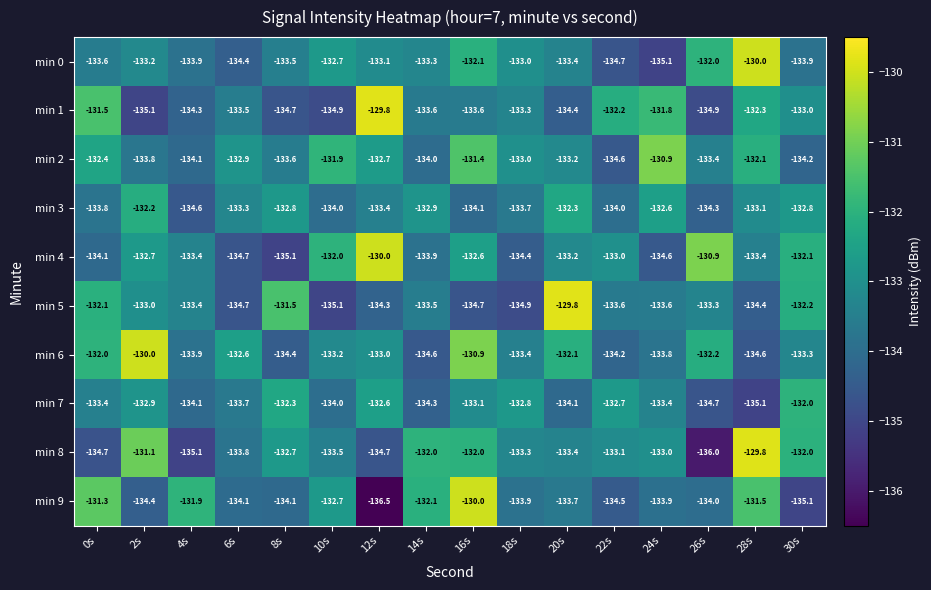

What is the average value of the min 6 series?

-133.0